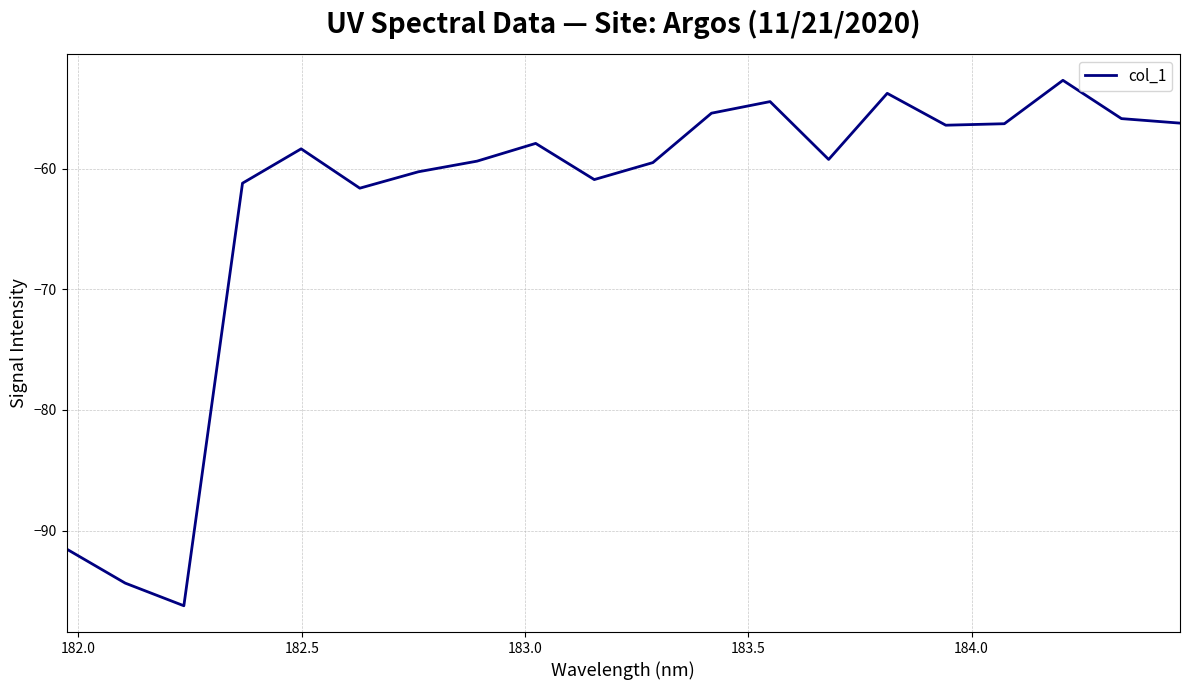

What is the difference between the maximum and minimum values?

43.5